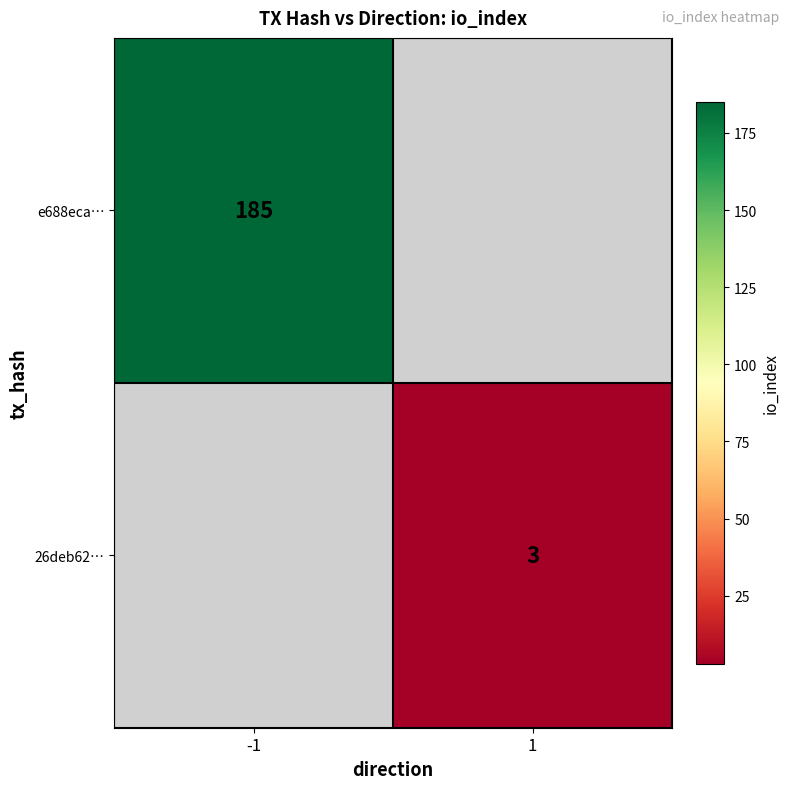

Is the value of 26deb62… at 1 greater than the value of e688eca… at -1?

No